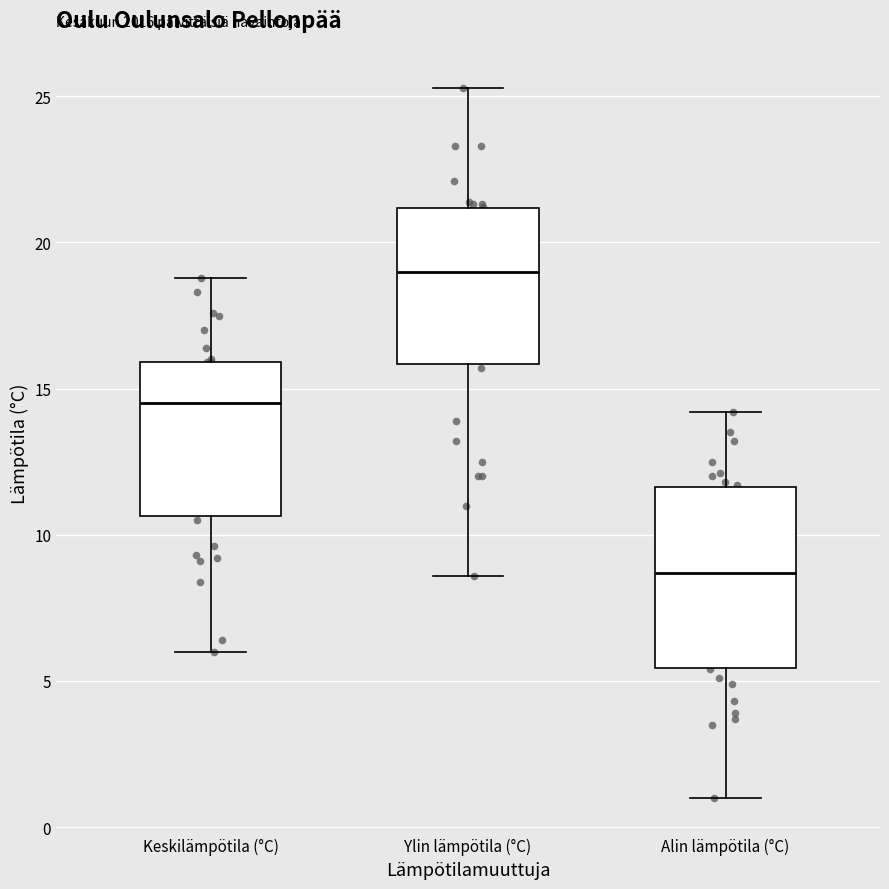

Which box's median line is the lowest?

Alin lämpötila (°C)